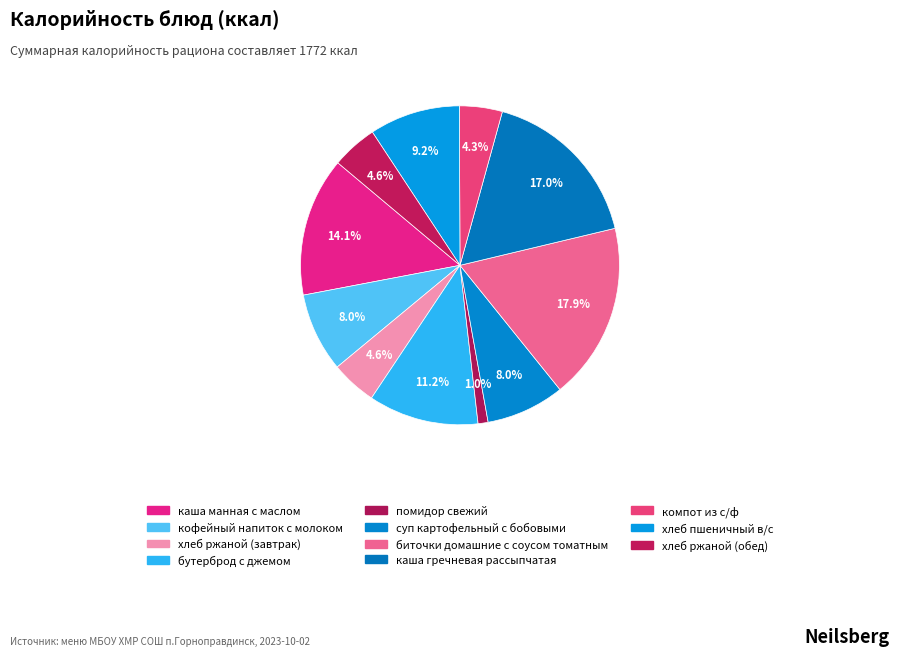

To the nearest percent, what is the difference between the компот из с/ф and помидор свежий slice percentages?

3%